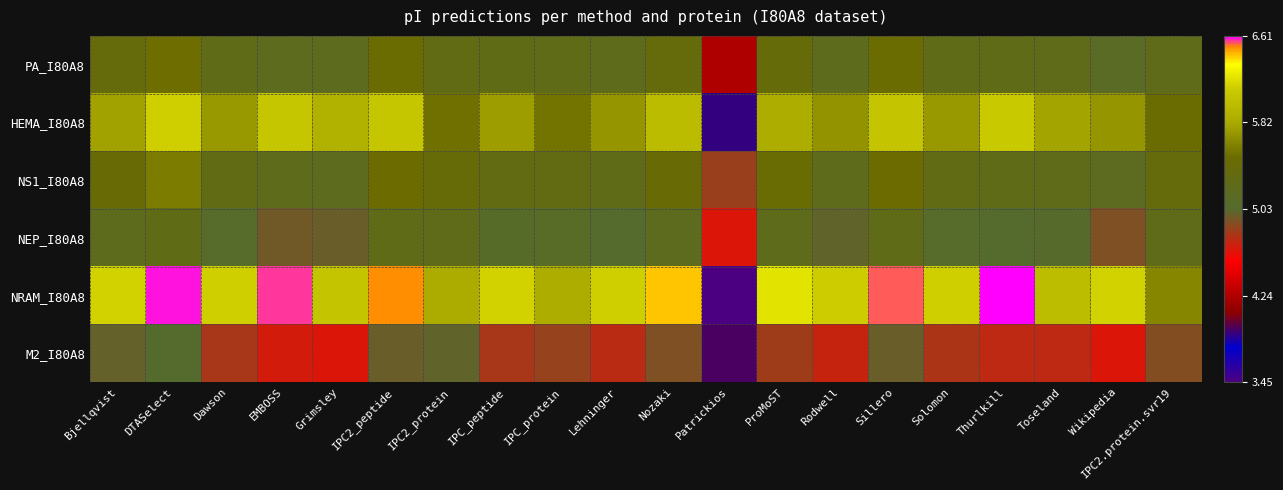

Rank the series by their maximum value, from highest to lowest.

NRAM_I80A8, HEMA_I80A8, NS1_I80A8, PA_I80A8, NEP_I80A8, M2_I80A8